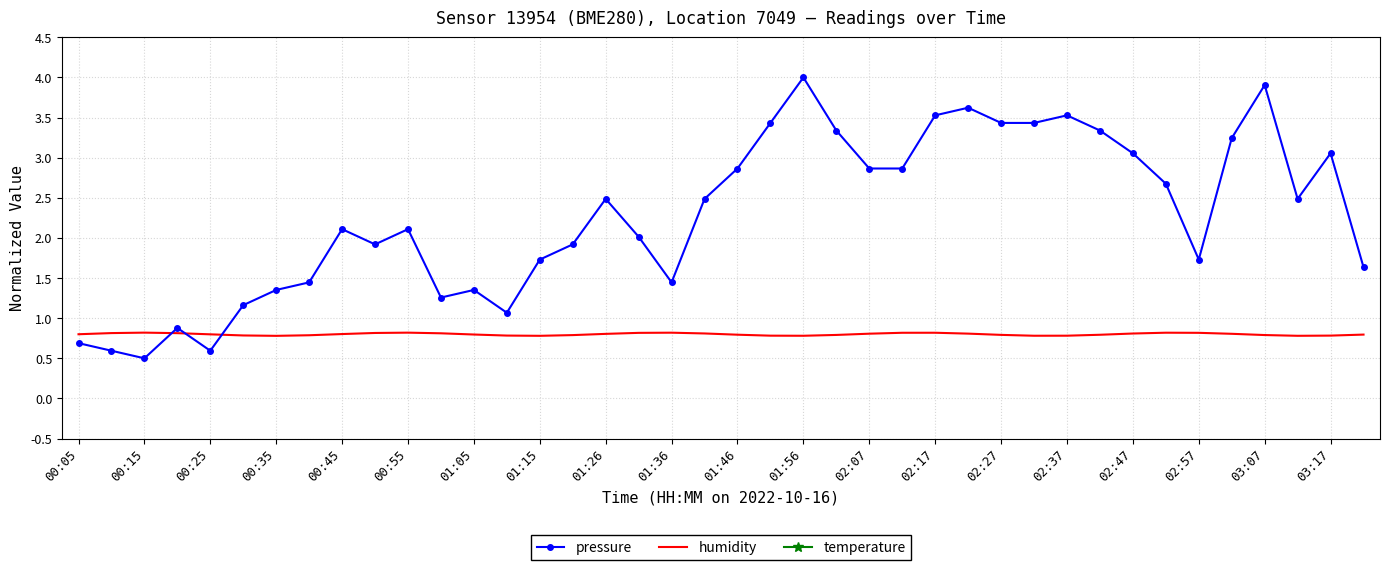

Is it true that humidity equals 0.8 at 00:35?

True